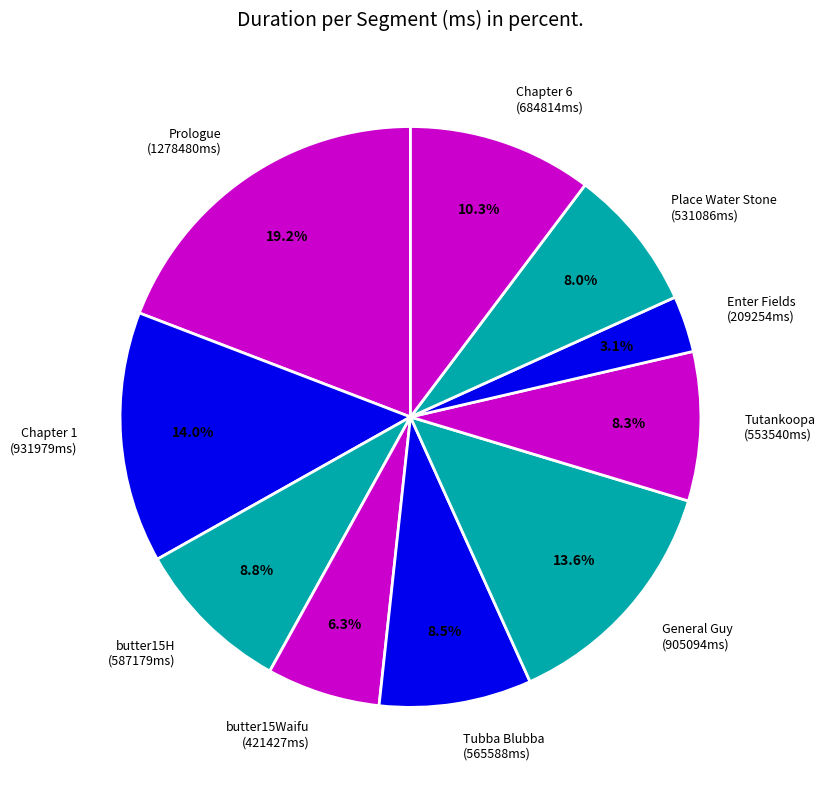

Does butter15H (587179ms) account for over 50% of the chart?

No